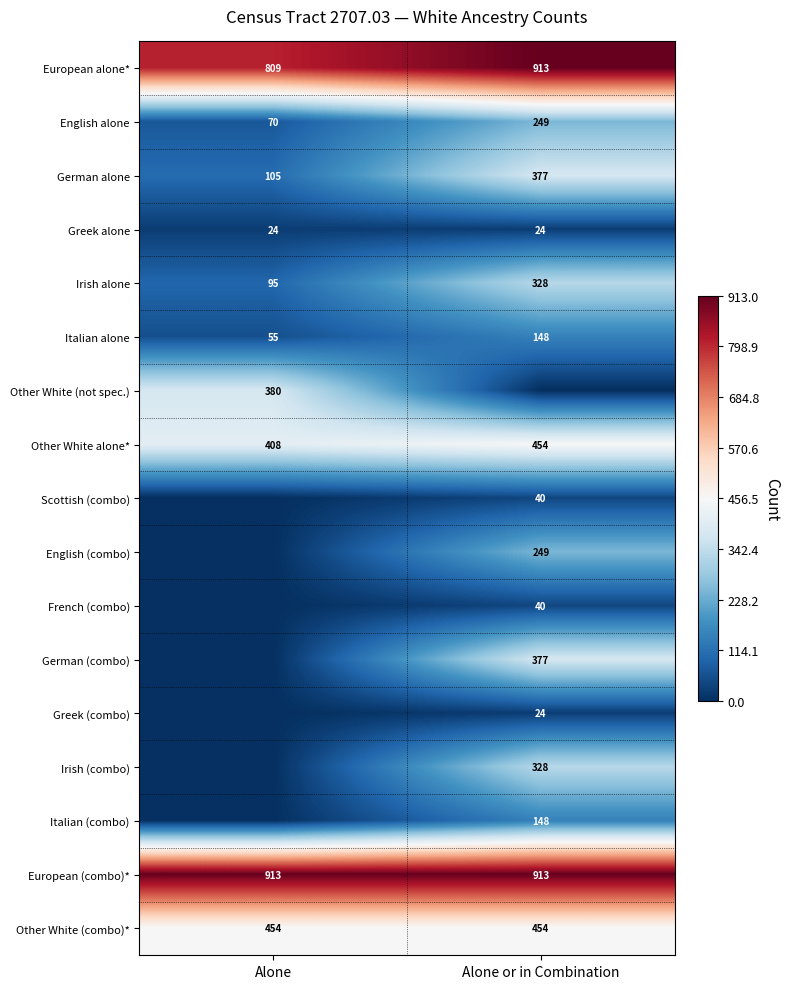

Is the value of German alone at Alone greater than the value of Irish alone at Alone?

Yes